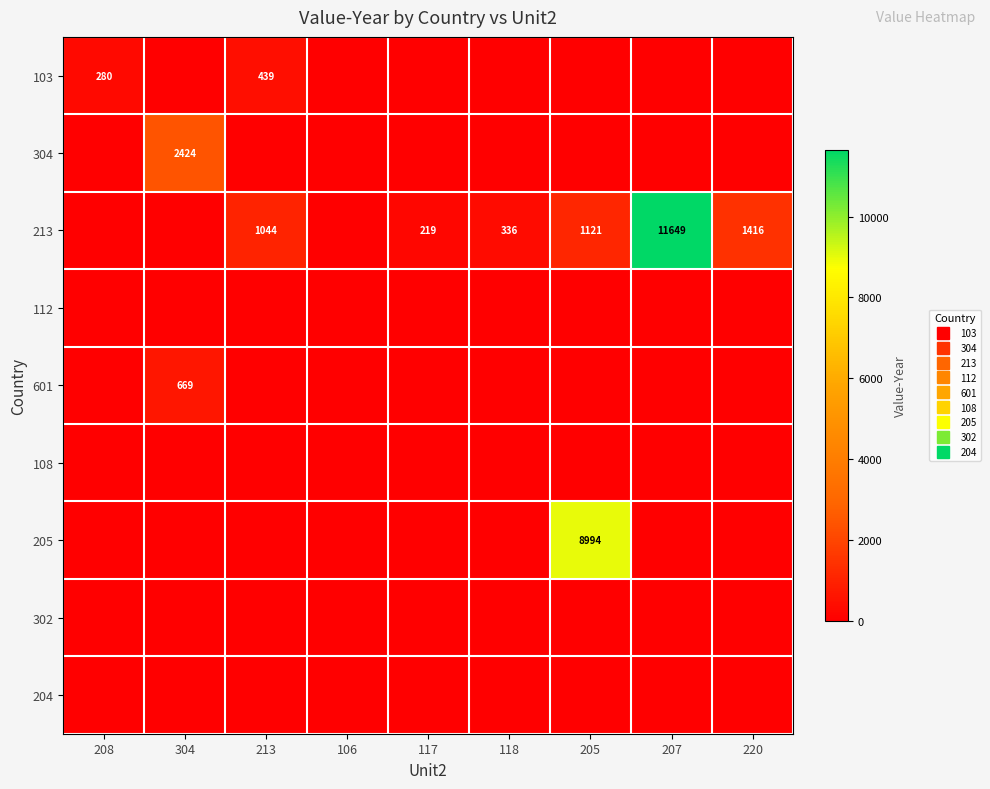

At which category is the sum across all series the highest?

207